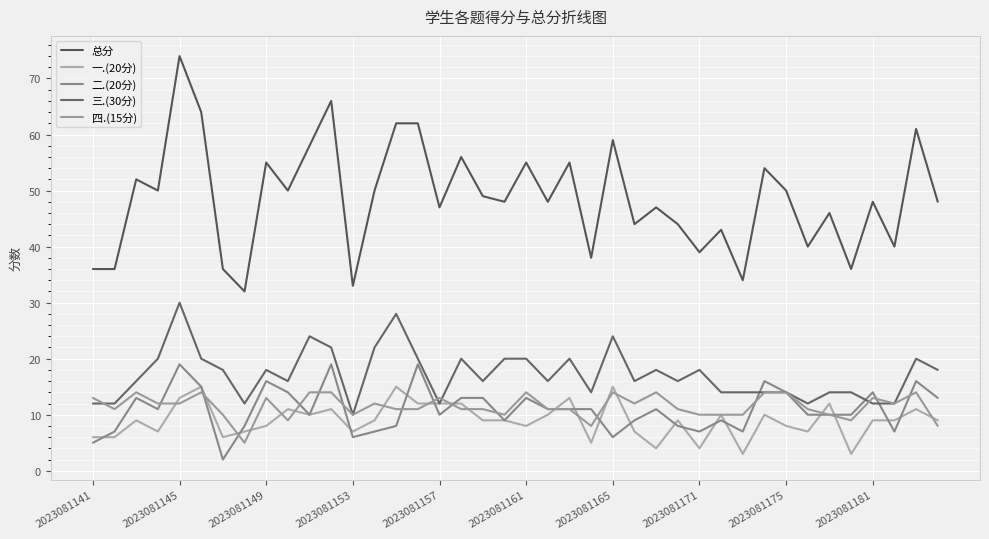

At how many categories does at least one series exceed 49?

18